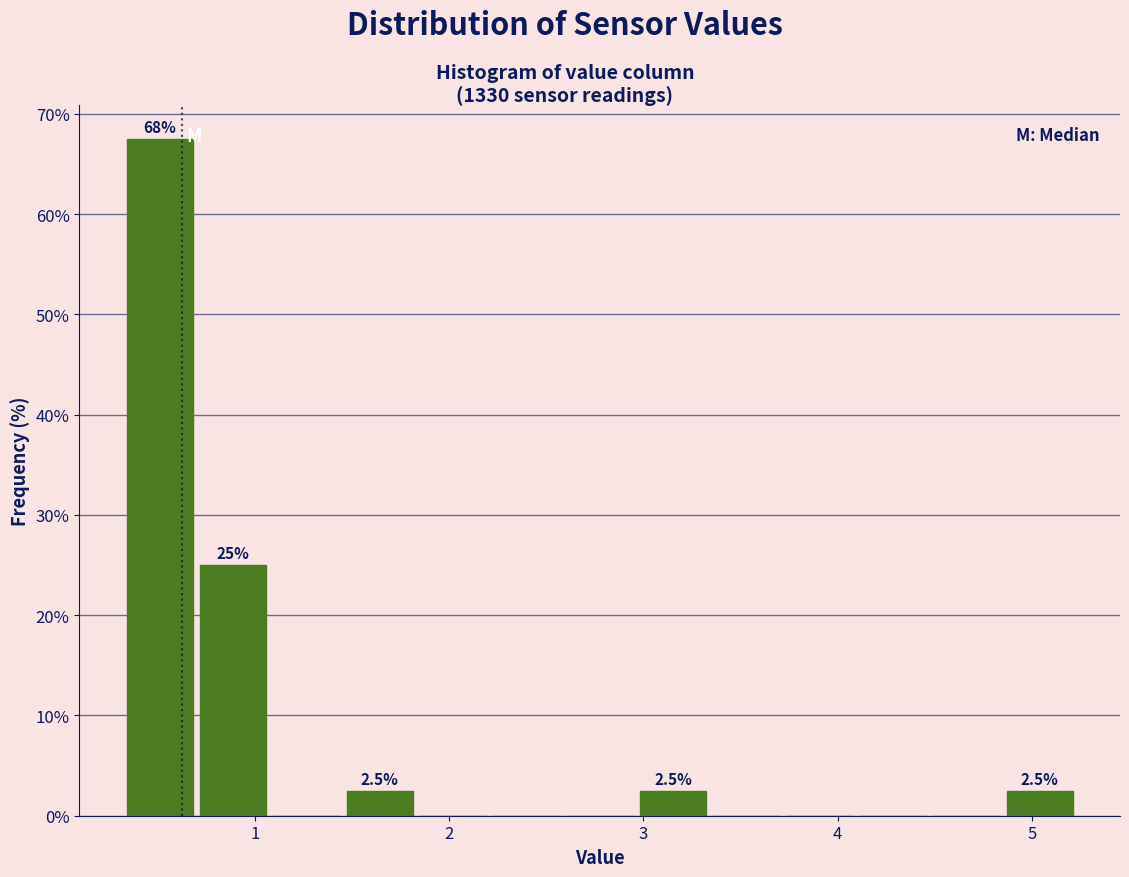

Read against the x-axis, roughly where is the centre of the tallest bar?

0.5